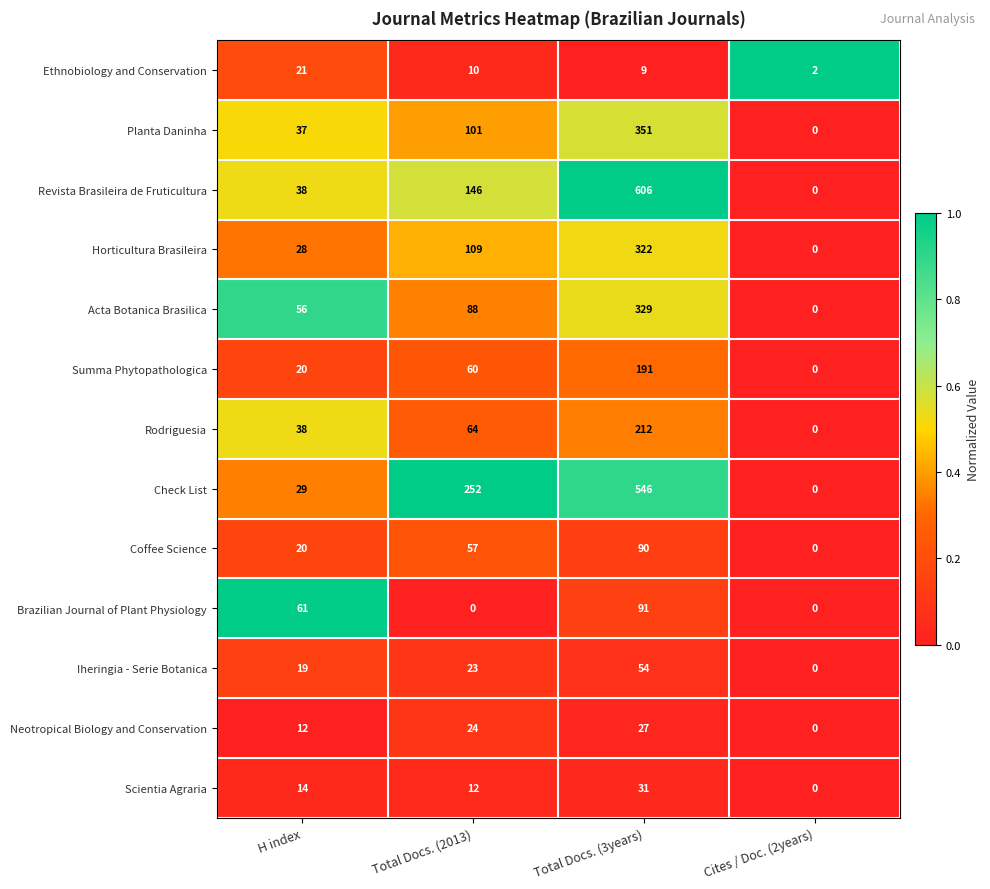

How many categories are shown in the chart?

4